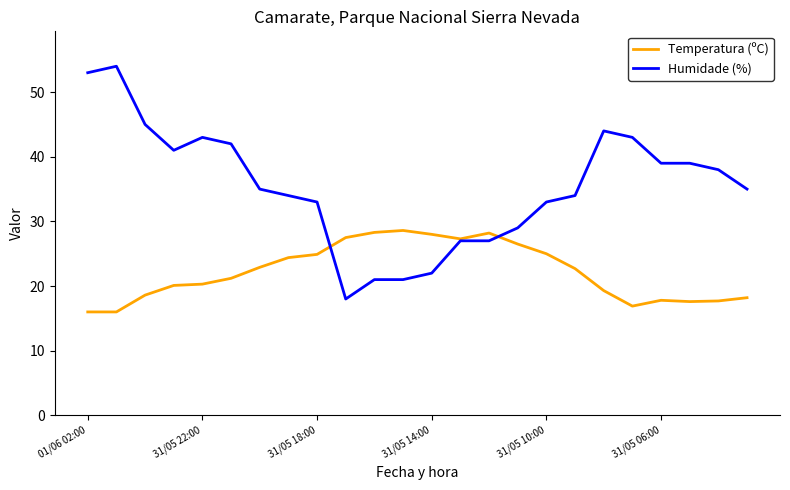

Which series has the largest range (max minus min)?

Humidade (%)